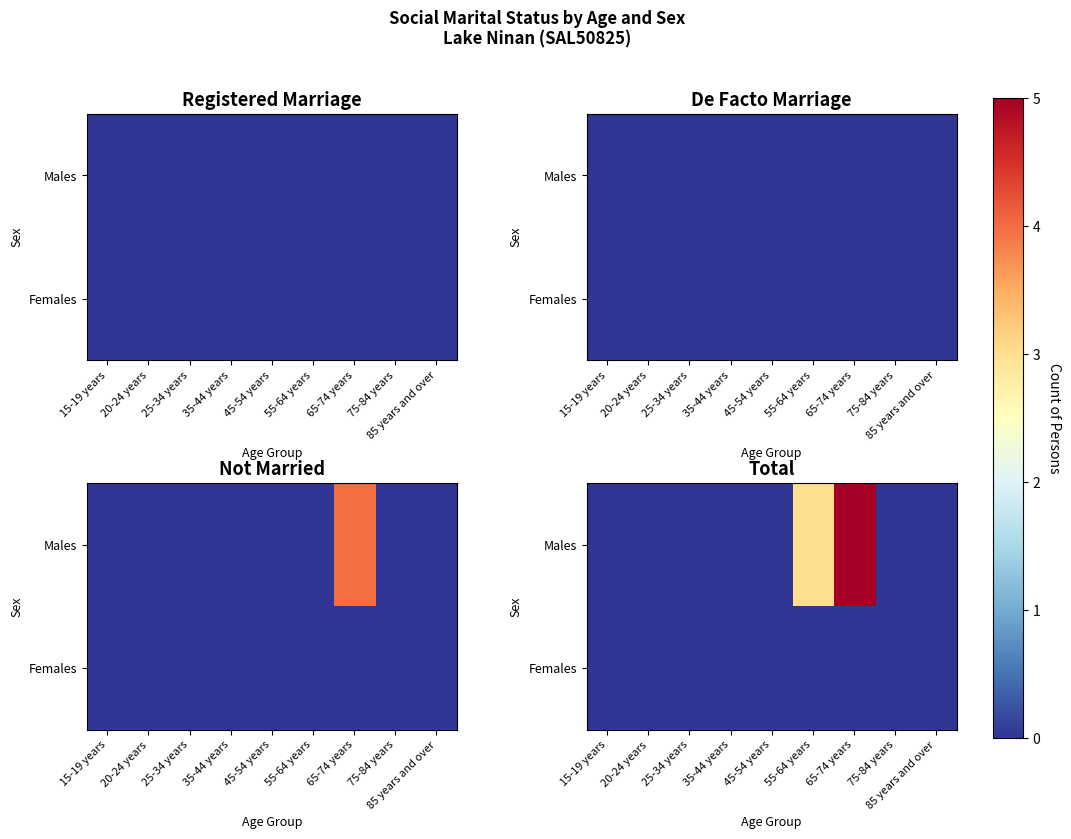

True or false: Females has a value of 0 at 25-34 years.

True